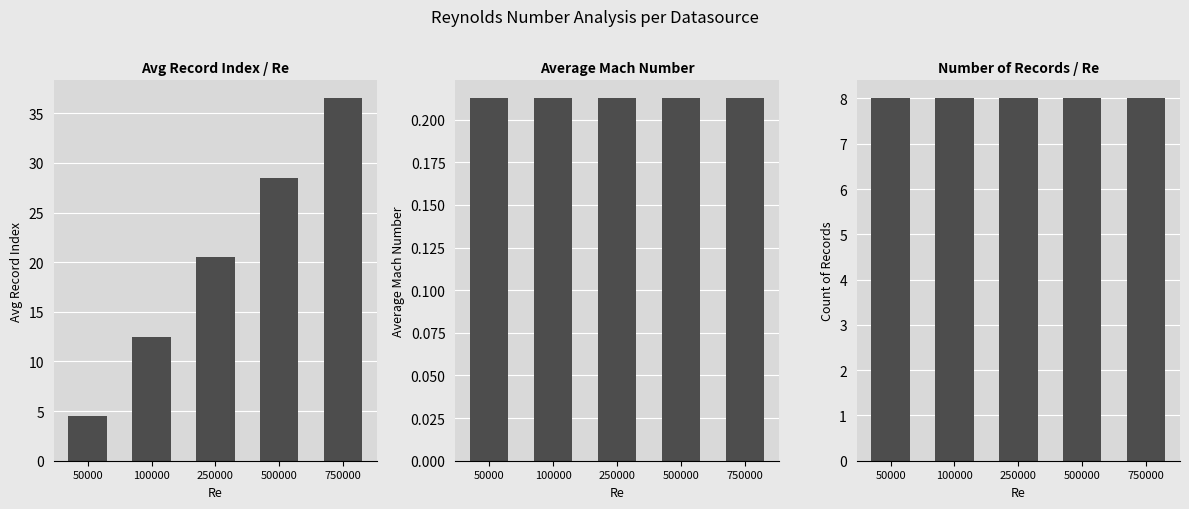

What is the sum of the Avg Index values at 50000 and 750000?

41.0